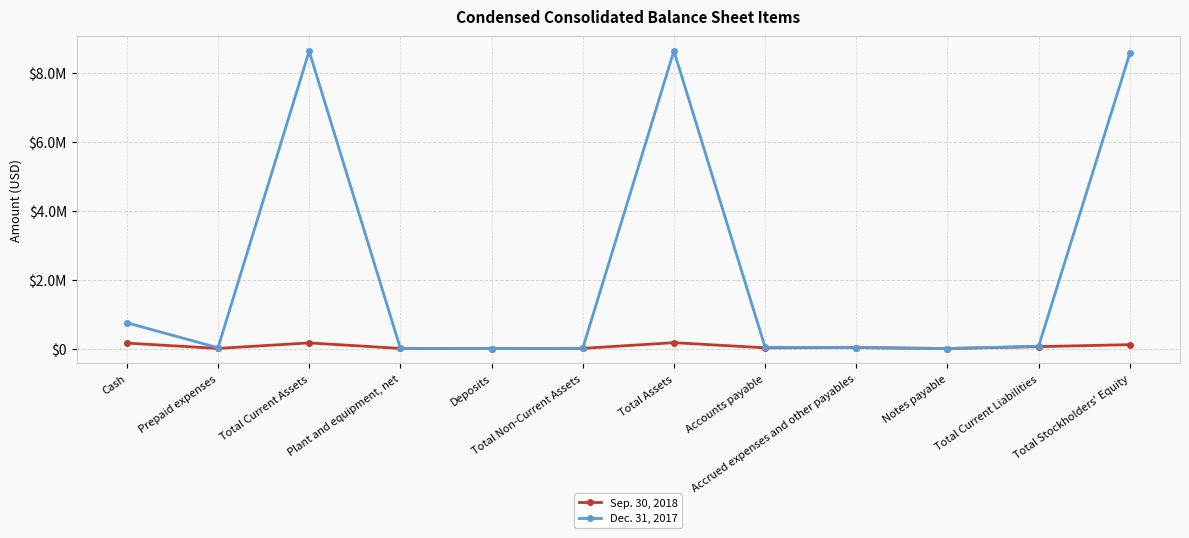

True or false: Dec. 31, 2017 and Sep. 30, 2018 cross at least once.

True